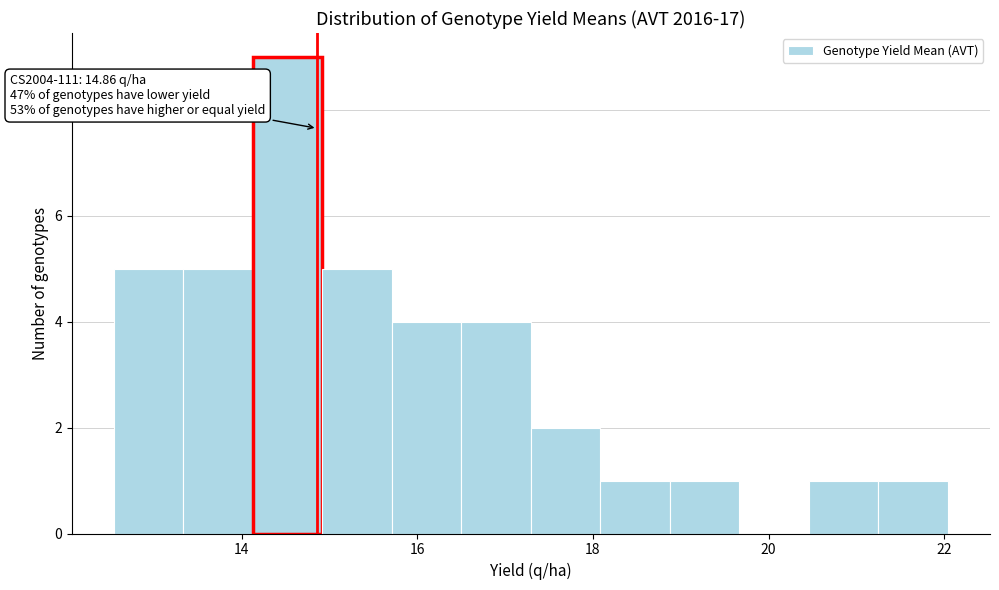

Read against the x-axis, roughly where is the centre of the tallest bar?

14.6